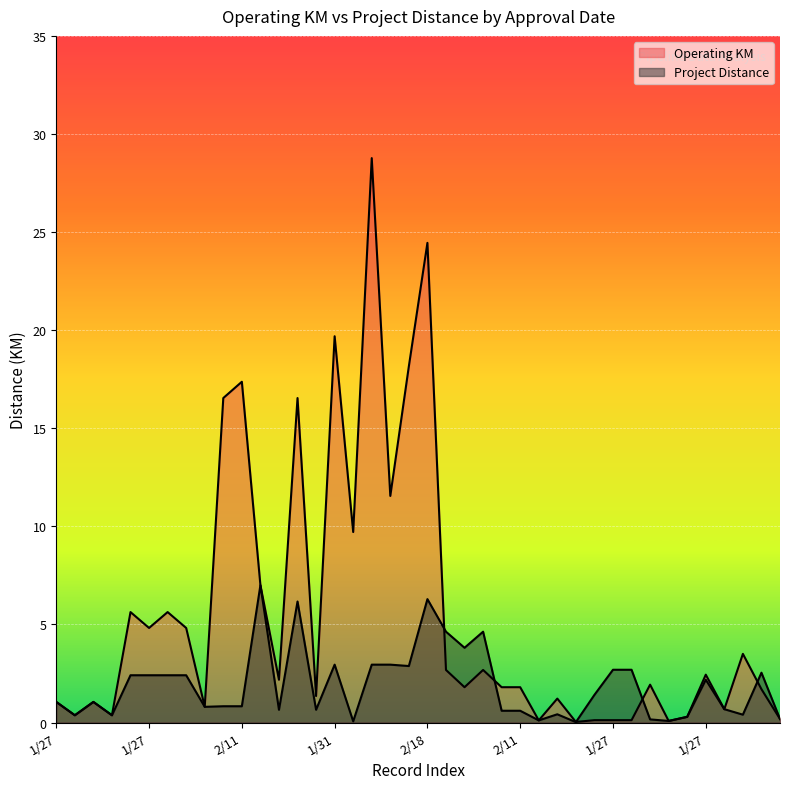

Between 2/4 and 1/31, which is larger?

1/31